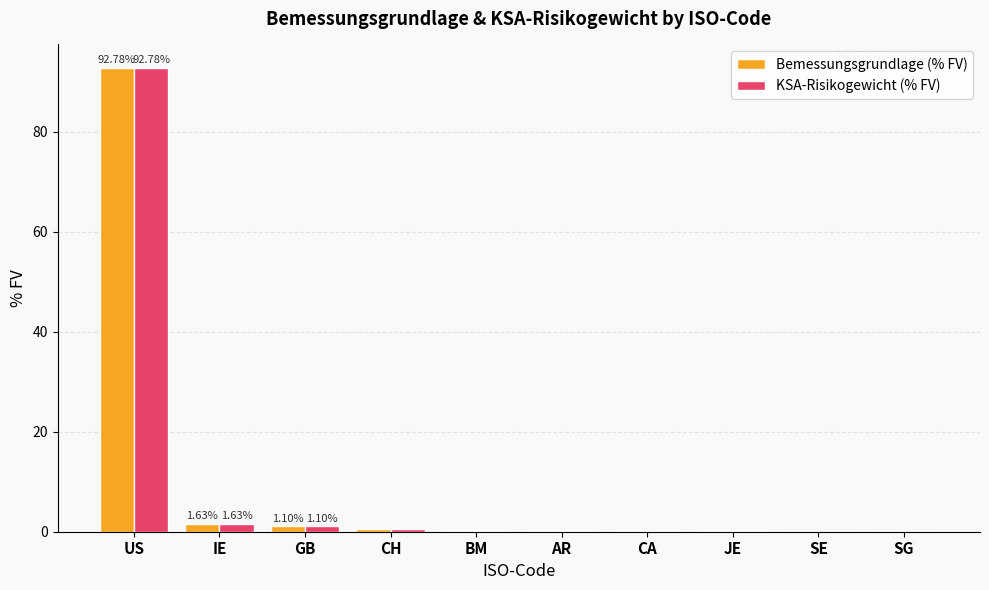

How many groups of bars are there?

10